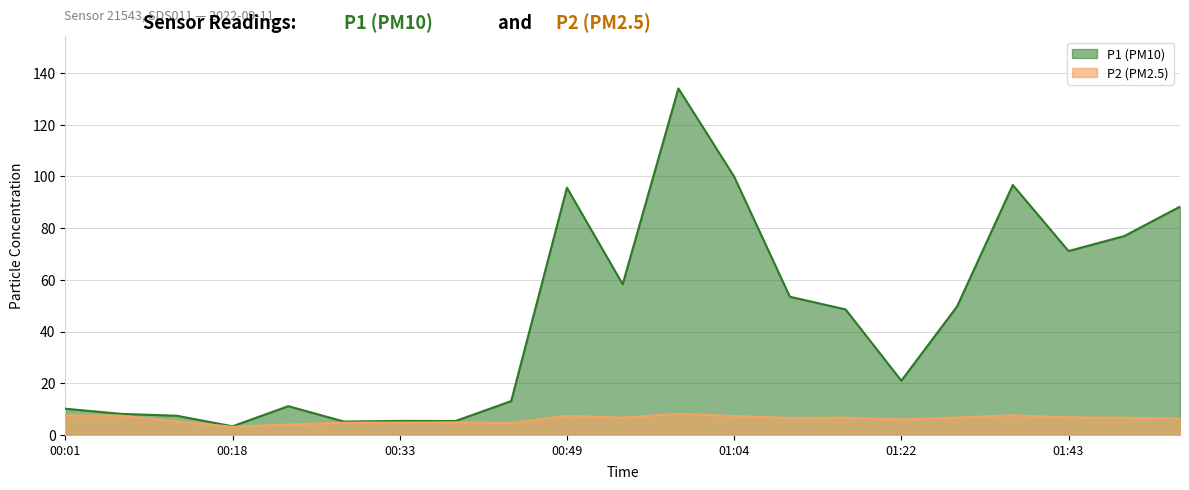

True or false: P1 has a value of 154.9 at 00:49.

False